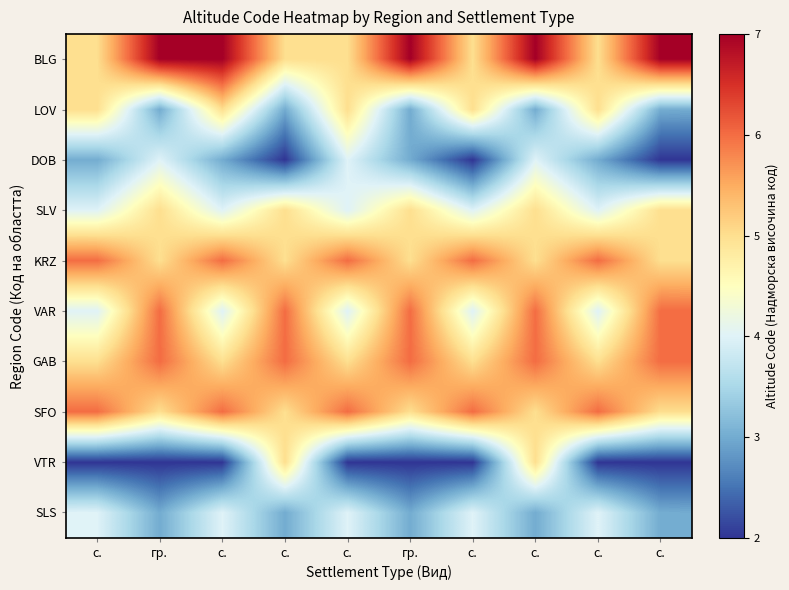

What is the total value across all series at гр.?

46